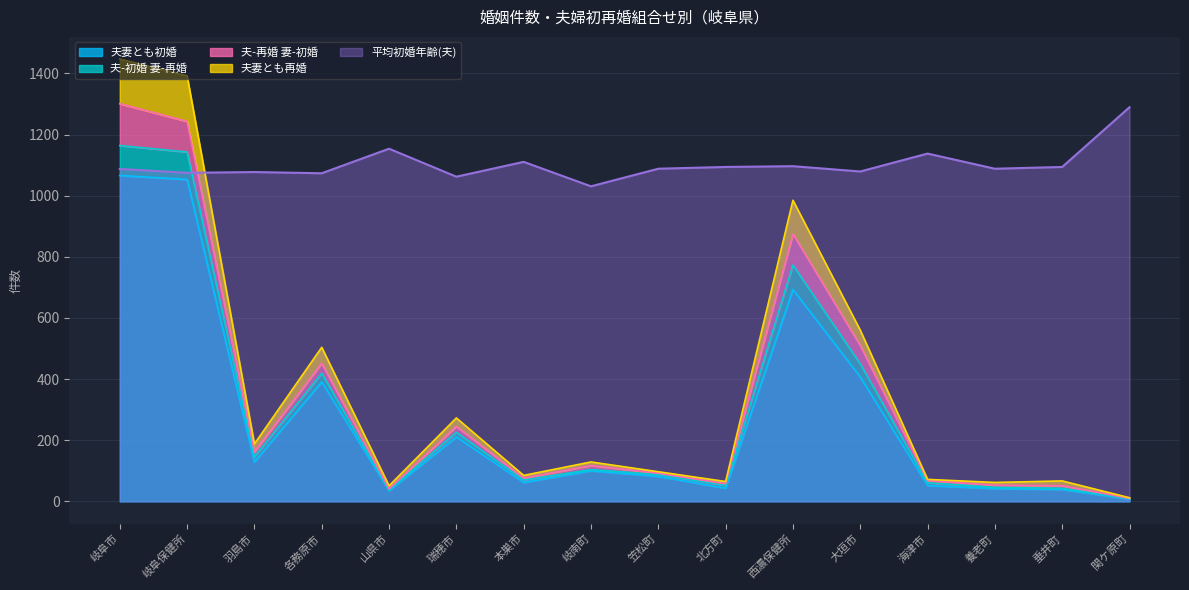

Does the chart display data point markers on the line(s)?

No